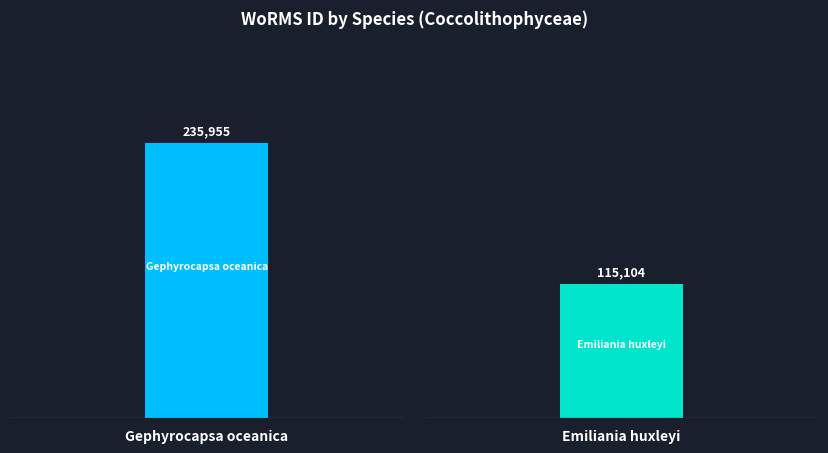

True or false: the data shows 115104 at 17.51, -66.03.

True